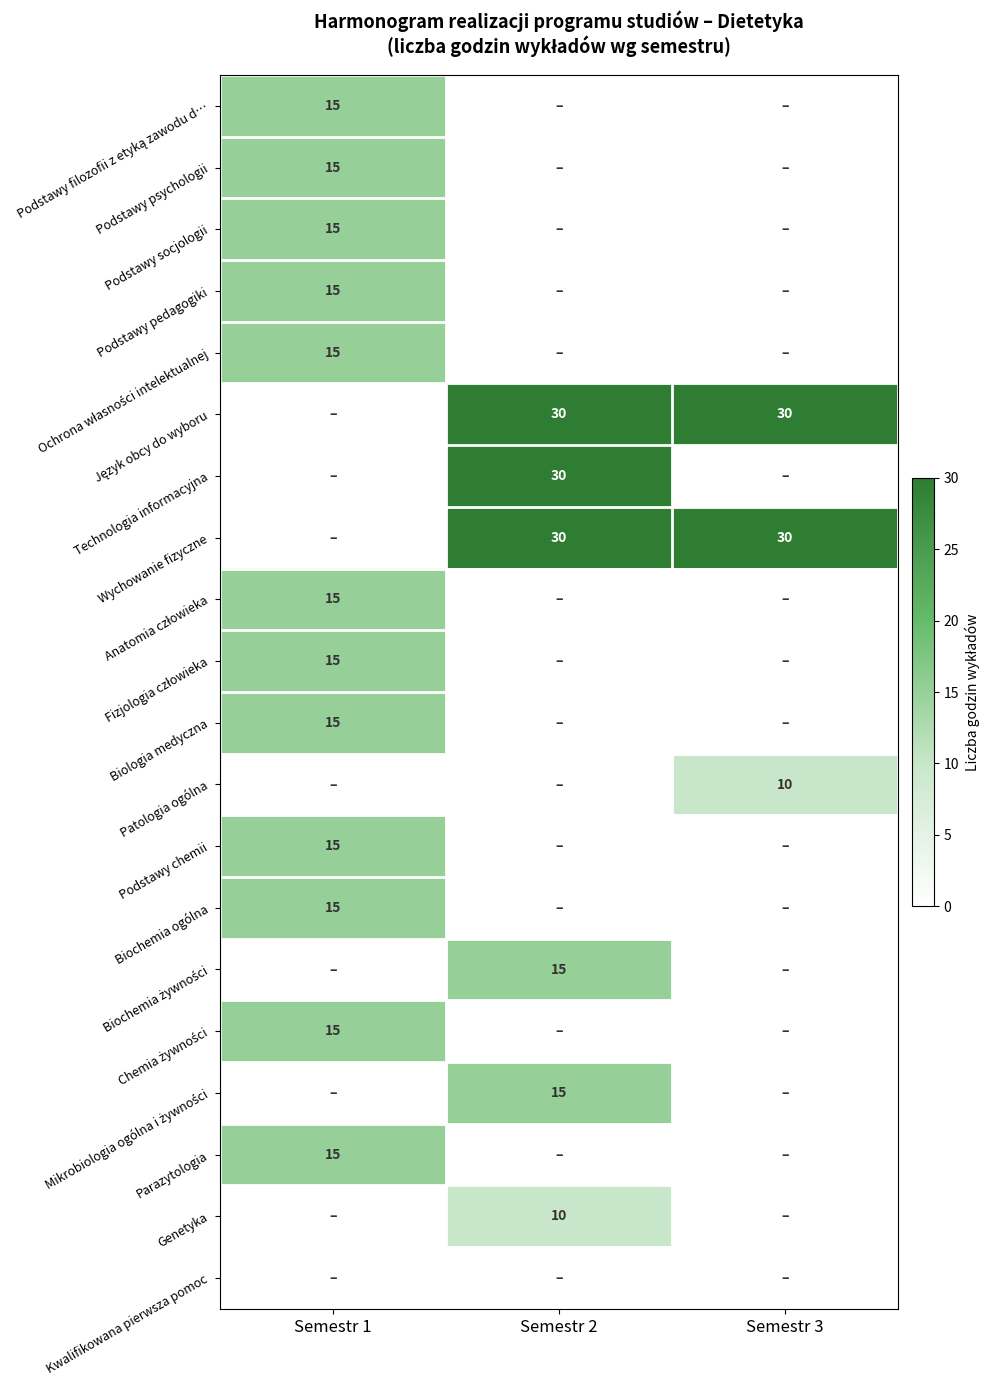

Is it true that Podstawy socjologii equals 15 at Semestr 1?

True